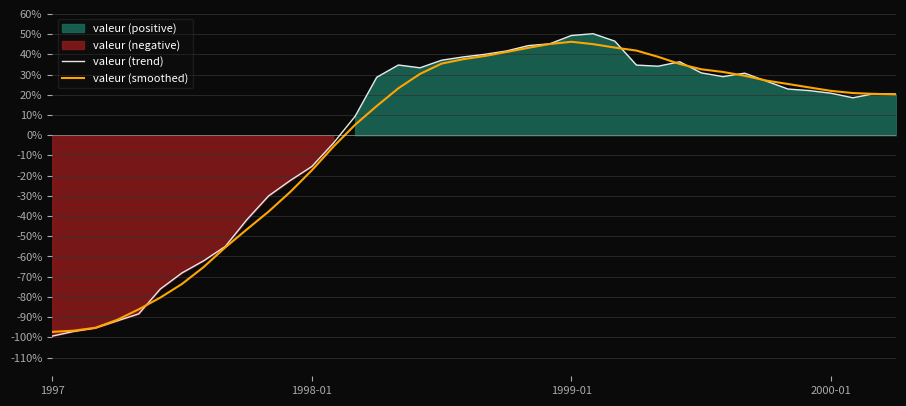

Where is valeur (trend) nearest to the value -24?

11